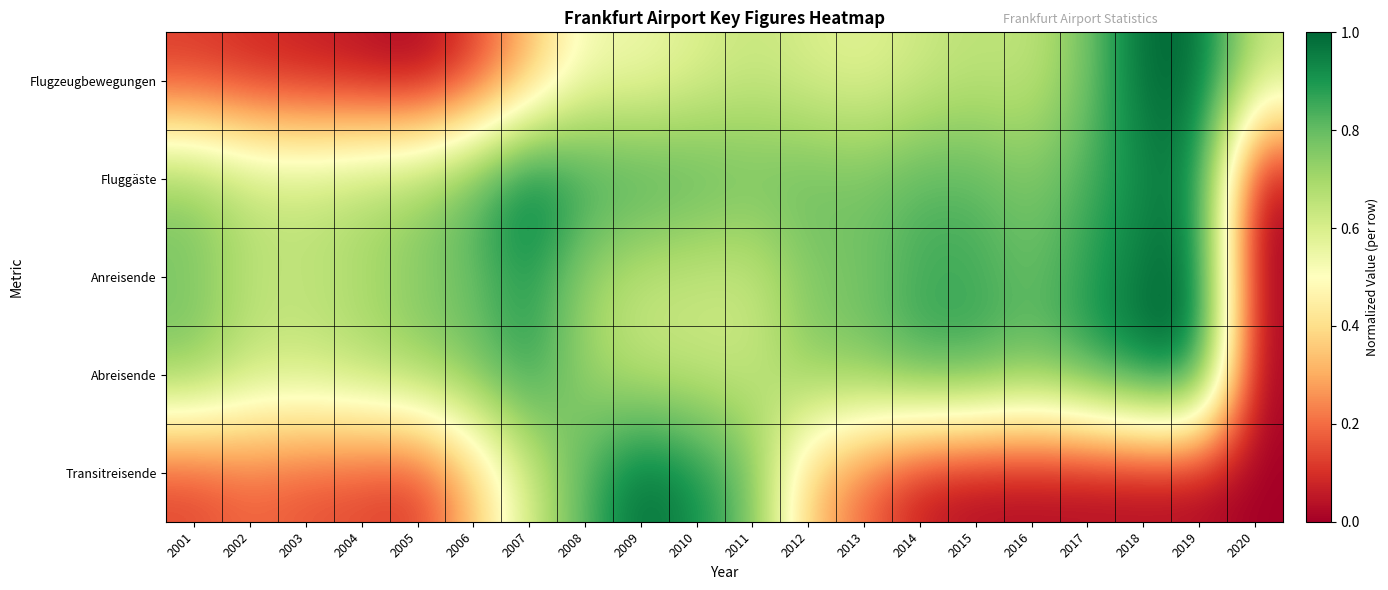

At how many categories does at least one series exceed 0?

20